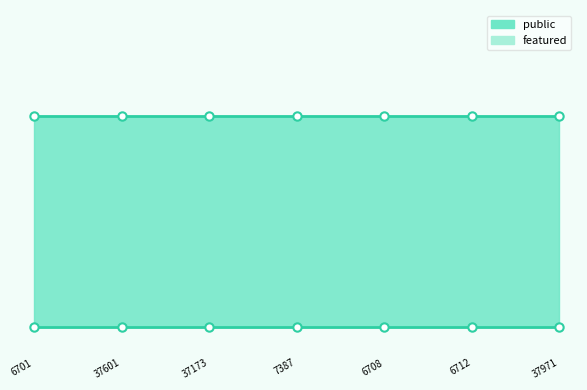

At how many categories does at least one series exceed 0?

7